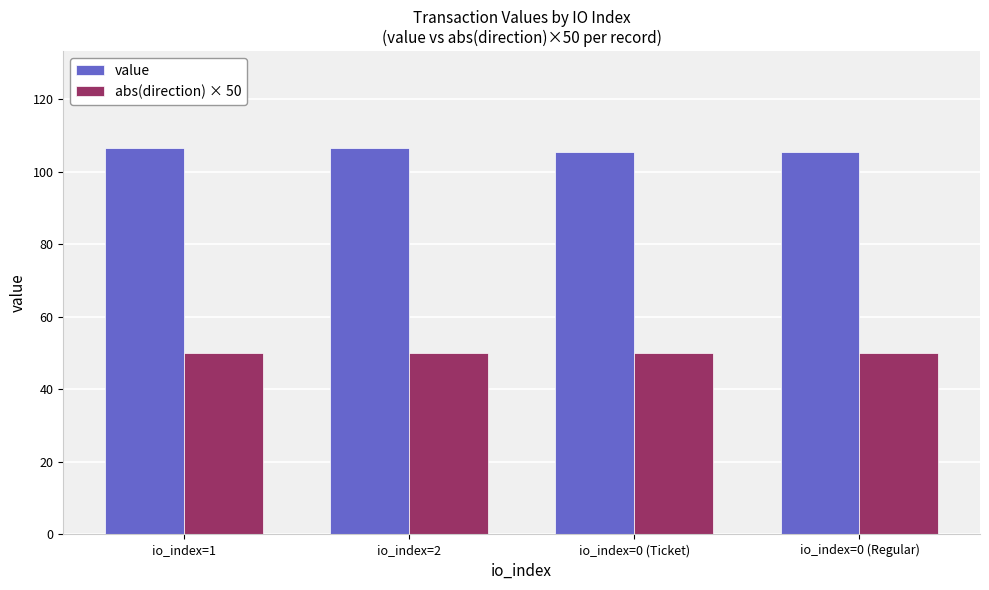

Rank the series at io_index=0 (Ticket) from lowest to highest value.

abs(direction) × 50, value